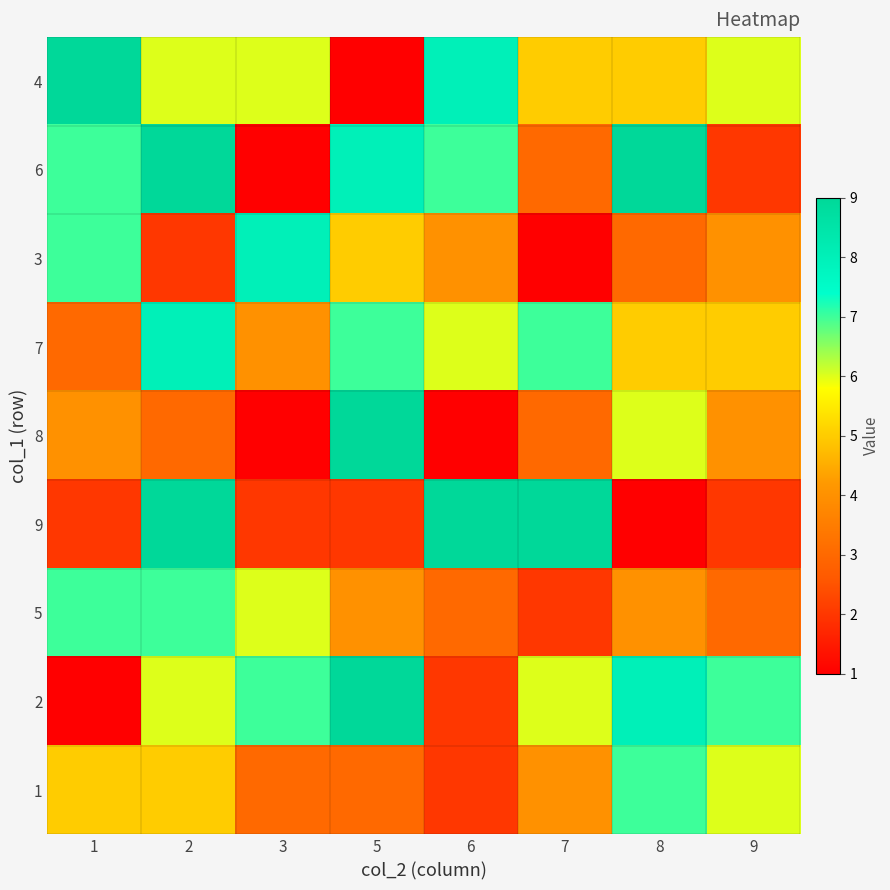

Reading left to right, extract all data points from this chart.

4: 1=9	2=6	3=6	5=1	6=8	7=5	8=5	9=6
6: 1=7	2=9	3=1	5=8	6=7	7=3	8=9	9=2
3: 1=7	2=2	3=8	5=5	6=4	7=1	8=3	9=4
7: 1=3	2=8	3=4	5=7	6=6	7=7	8=5	9=5
8: 1=4	2=3	3=1	5=9	6=1	7=3	8=6	9=4
9: 1=2	2=9	3=2	5=2	6=9	7=9	8=1	9=2
5: 1=7	2=7	3=6	5=4	6=3	7=2	8=4	9=3
2: 1=1	2=6	3=7	5=9	6=2	7=6	8=8	9=7
1: 1=5	2=5	3=3	5=3	6=2	7=4	8=7	9=6